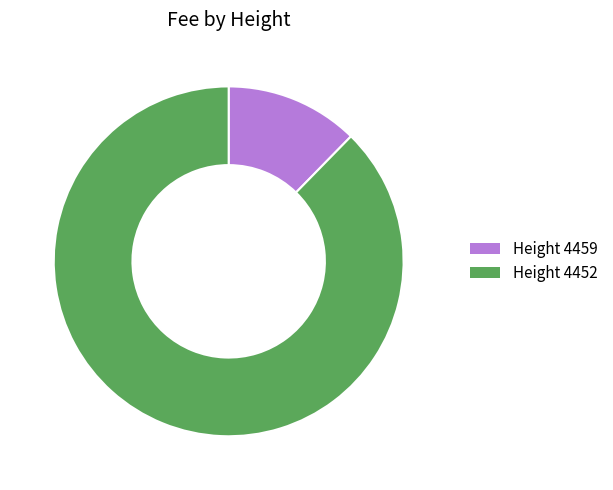

Which category has the smallest portion of the pie?

Height 4459